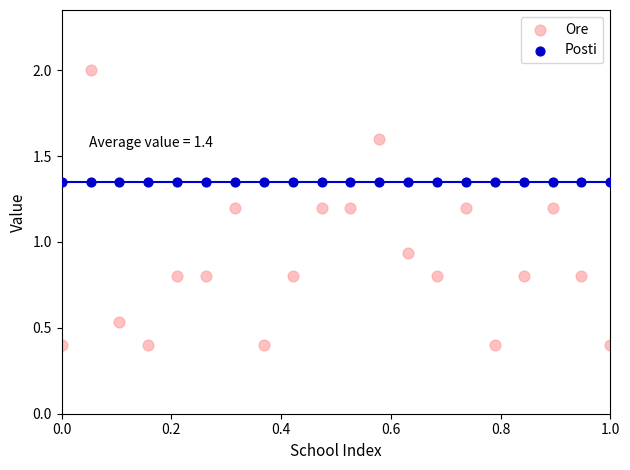

Which series reaches the maximum Y coordinate?

Ore